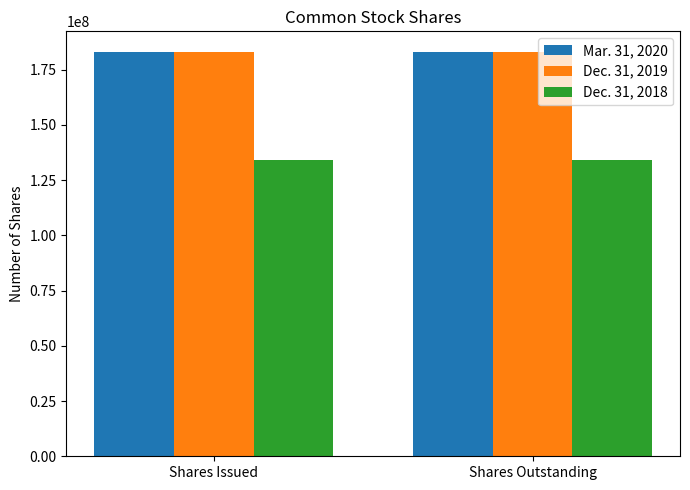

How many bars are there in total?

6